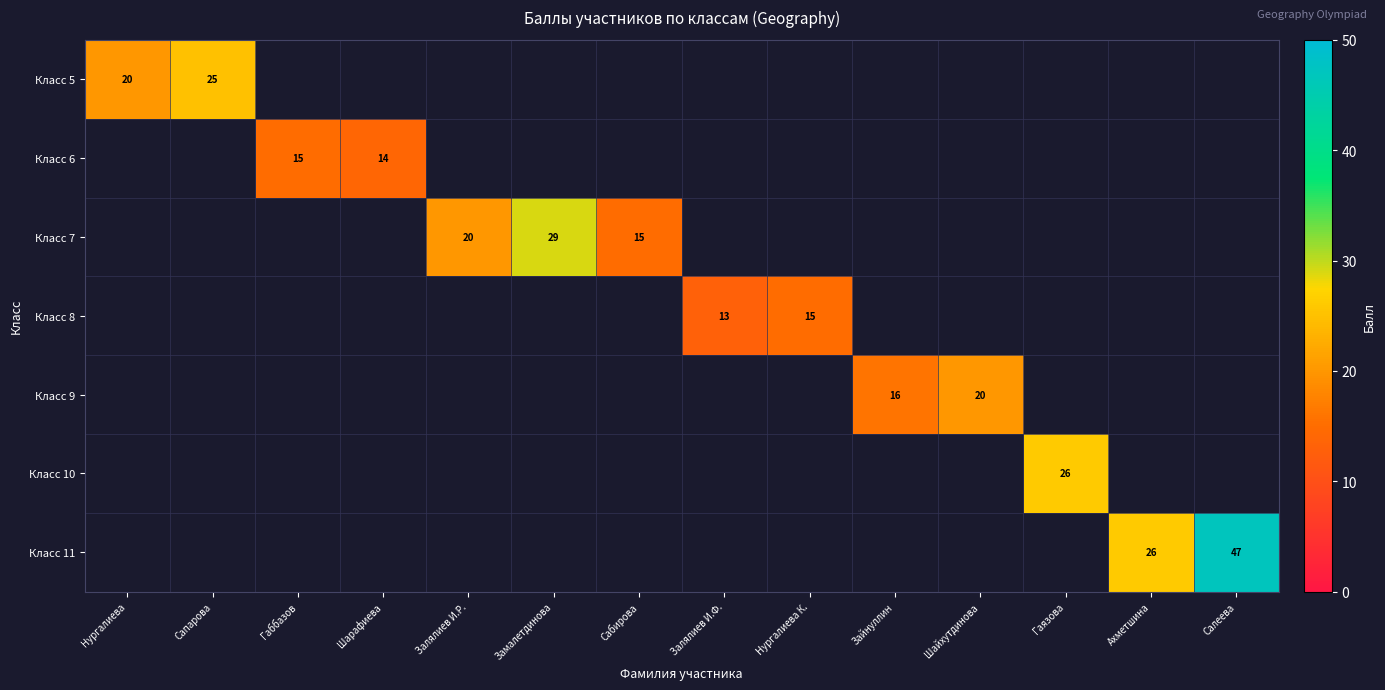

How many data points does each series have?

14